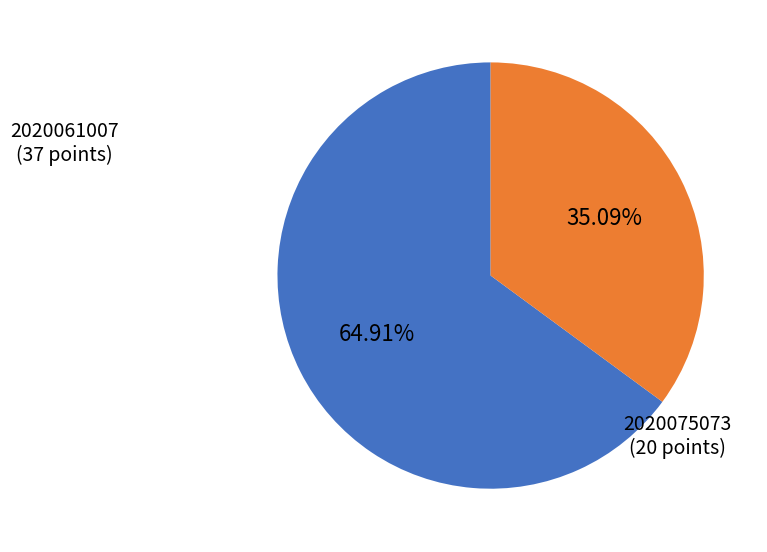

Is it true that 2020075073 is 35% of the pie?

True